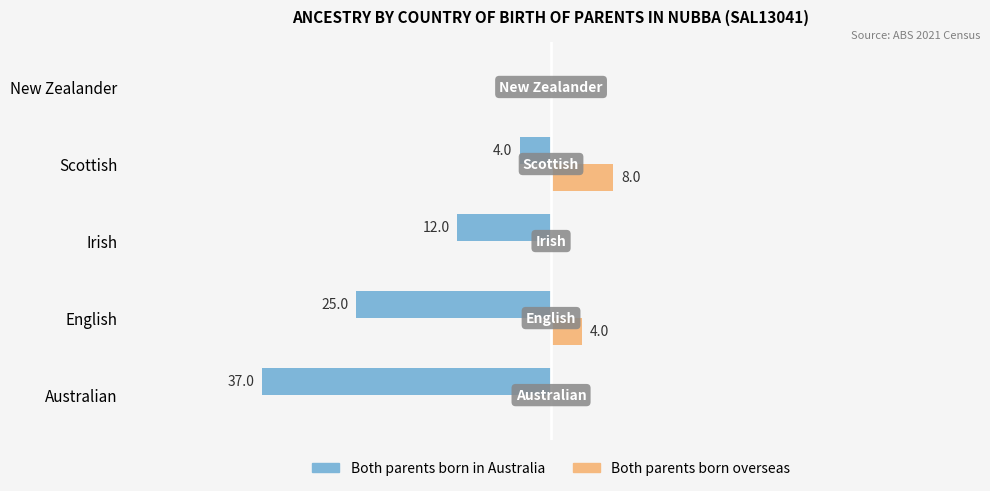

Between Australian and Irish, which series saw the biggest shift?

Both parents born in Australia